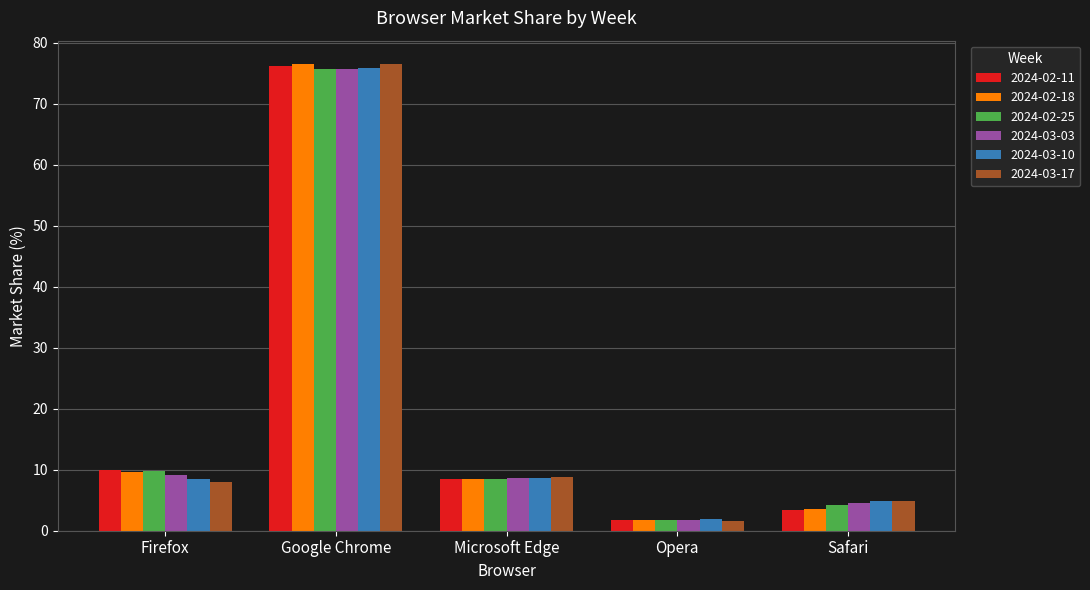

The 2024-03-17 series shows 14.1 at Firefox. True or false?

False